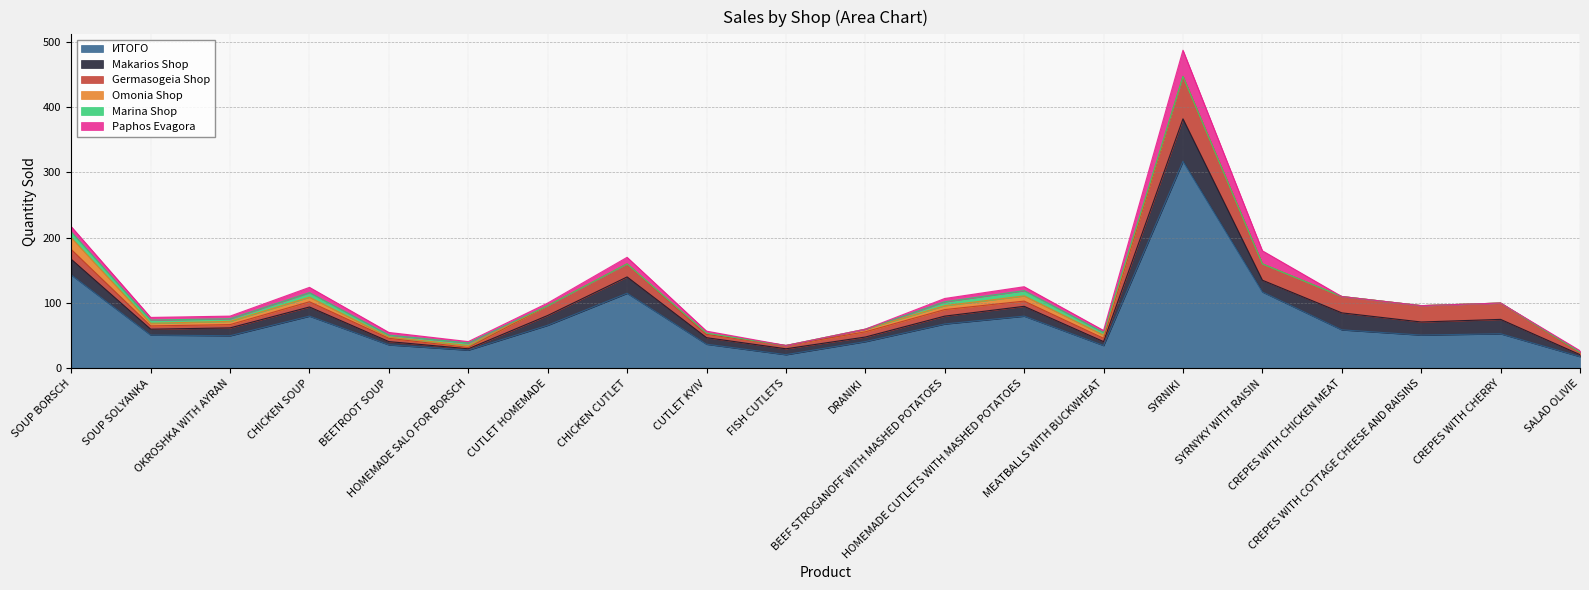

What are all the series names shown in the legend?

ИТОГО, Makarios Shop, Germasogeia Shop, Omonia Shop, Marina Shop, Paphos Evagora